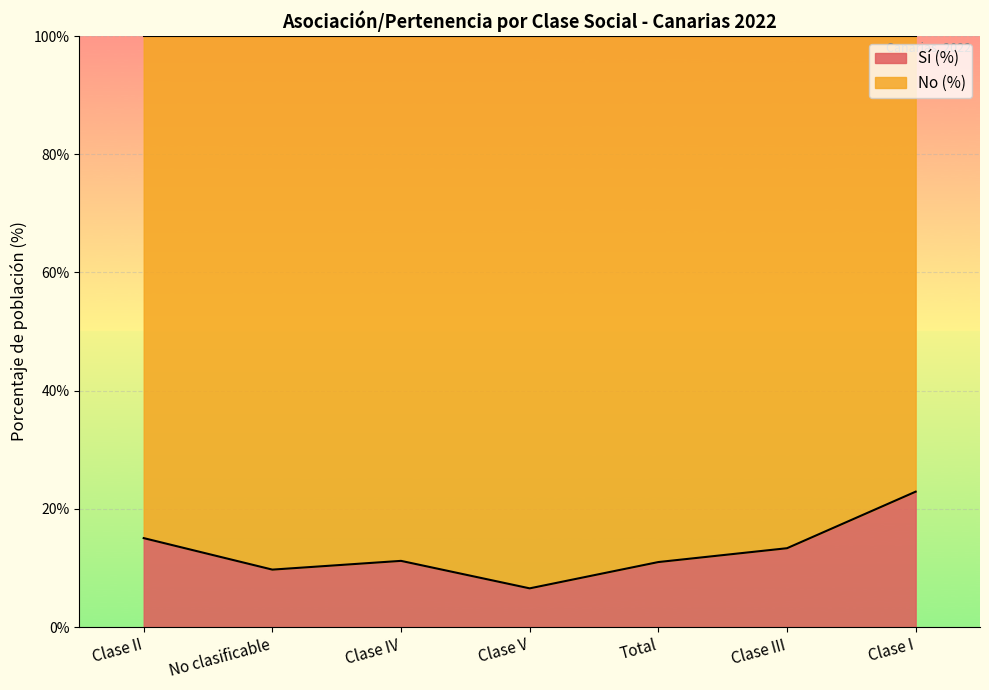

What is the approximate value at No clasificable?

9.7